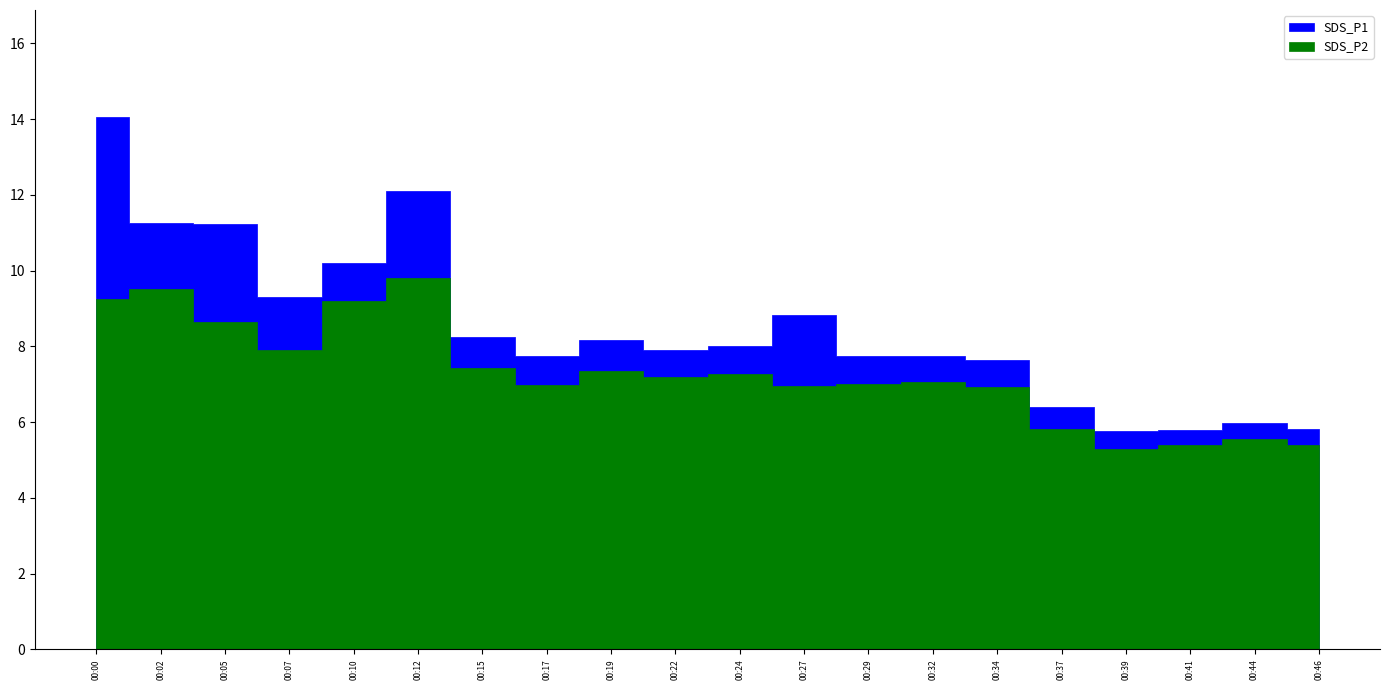

Which label corresponds to the largest value in the chart?

00:00